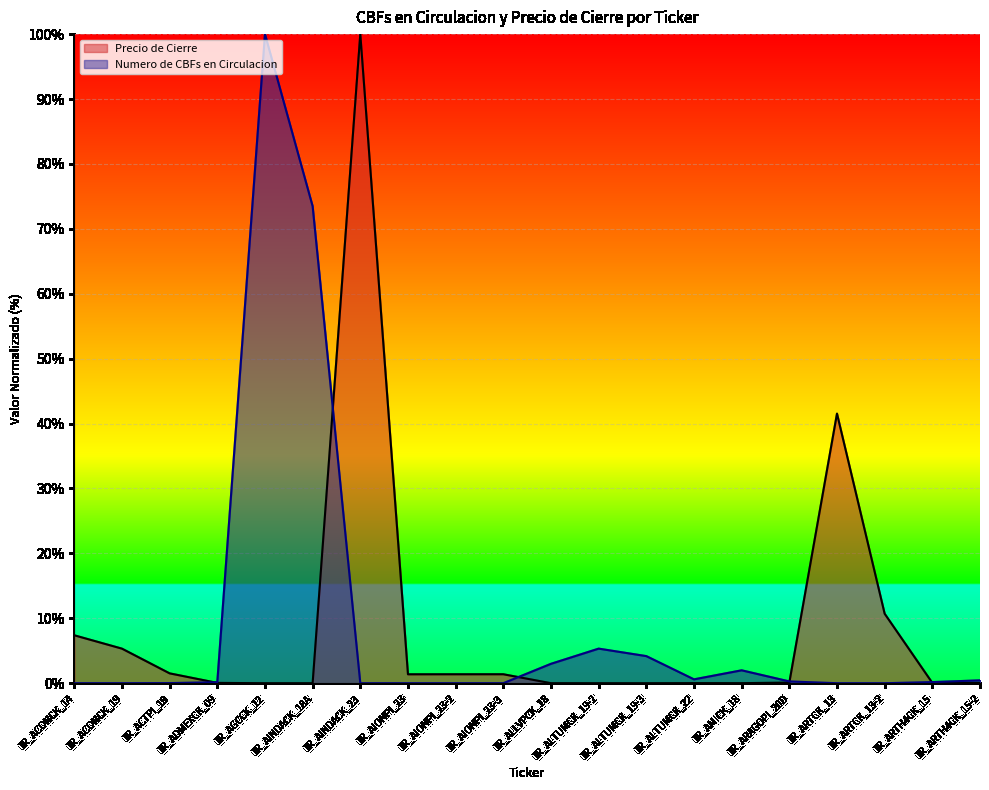

Reading left to right, transcribe all the data shown in this chart.

Precio de Cierre: 7.4	5.3	1.5	0.0	0.0	0.0	100.0	1.4	1.4	1.4	0.0	0.0	0.0	0.0	0.0	0.1	41.5	10.7	0.1	0.1
Numero de CBFs en Circulacion: 0.0	0.0	0.0	0.2	100.0	73.5	0.0	0.0	0.0	0.0	3.0	5.3	4.2	0.6	2.0	0.3	0.0	0.0	0.2	0.4